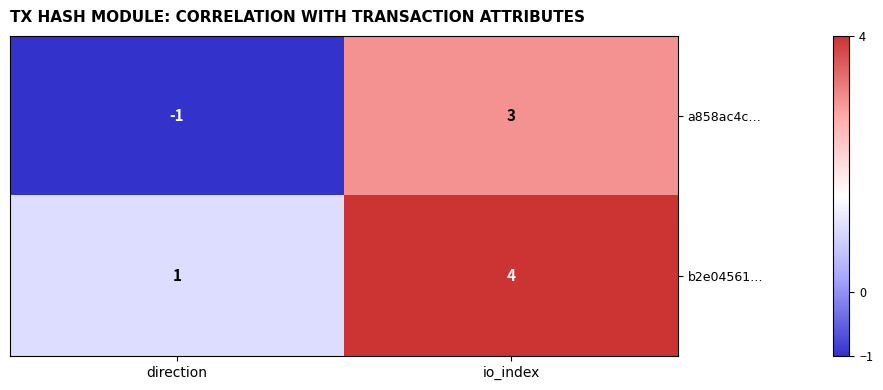

What is the difference between the b2e04561… values at direction and io_index?

3